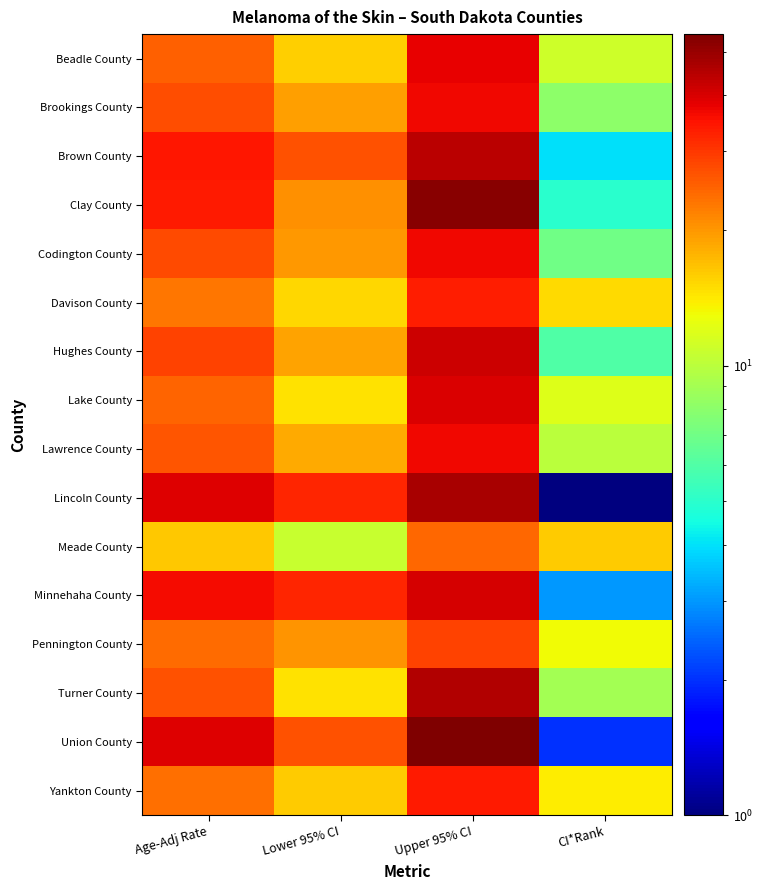

What is the total value across all series at Upper 95% CI?

634.3